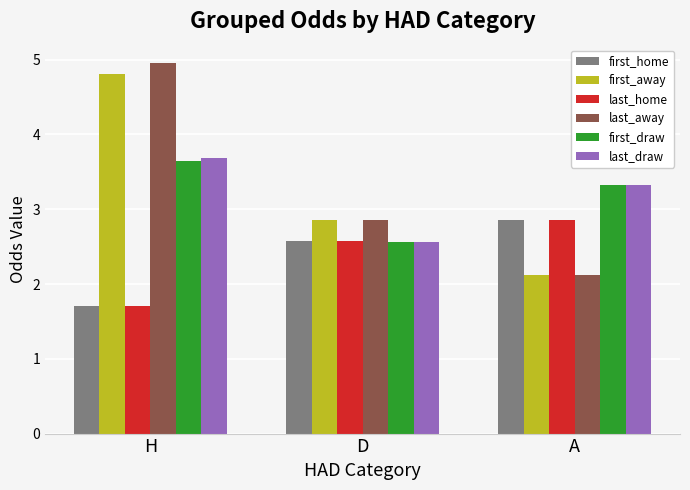

Is the value of first_draw at D greater than the value of first_away at D?

No